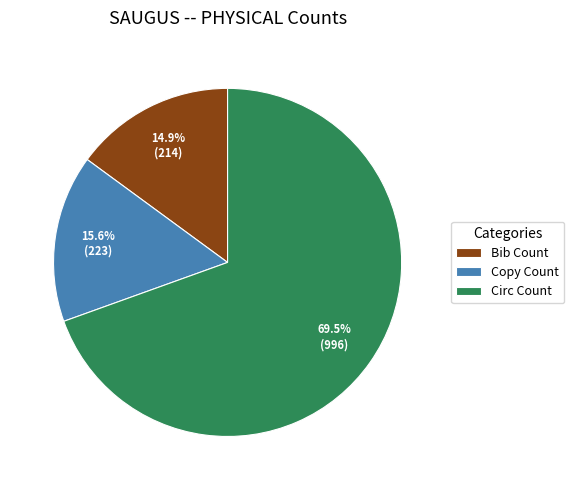

Is it true that Bib Count is 24% of the pie?

False